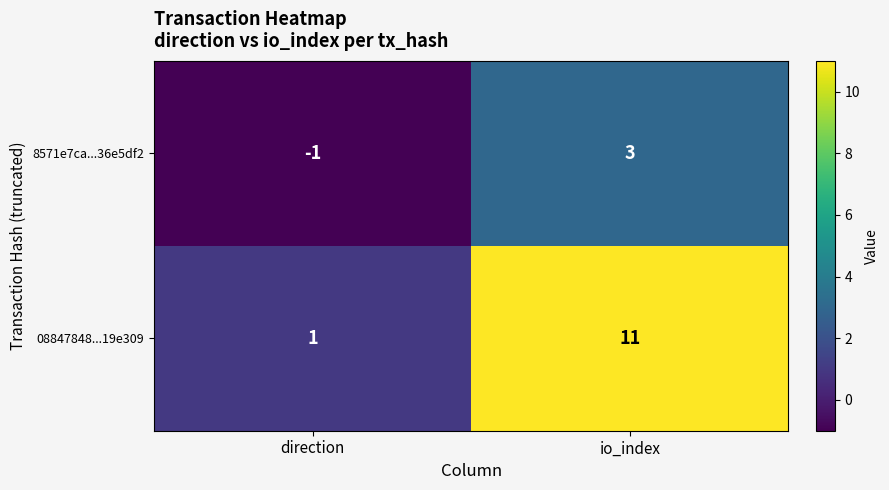

At direction, list the series in order from largest to smallest.

08847848...19e309, 8571e7ca...36e5df2